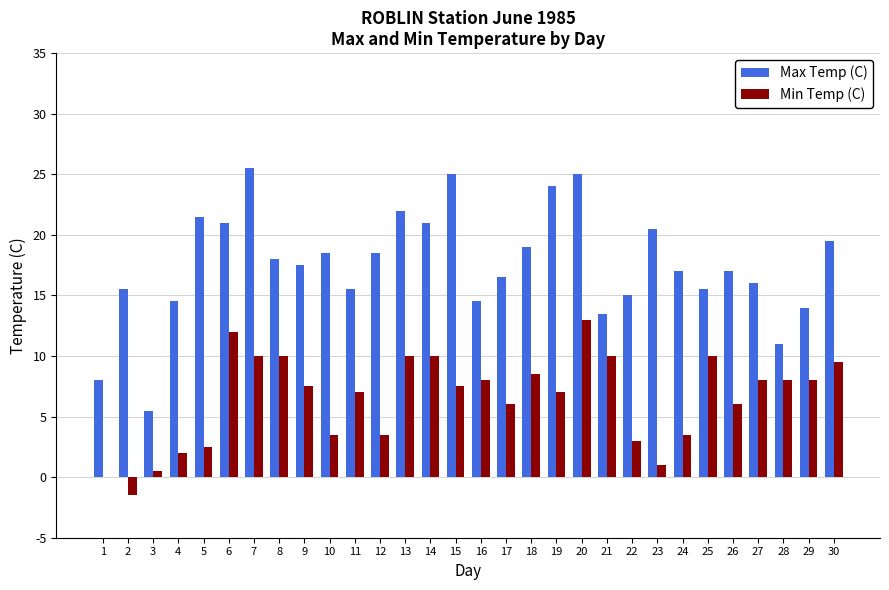

What is the highest value of the Min Temp (C) series?

13.0